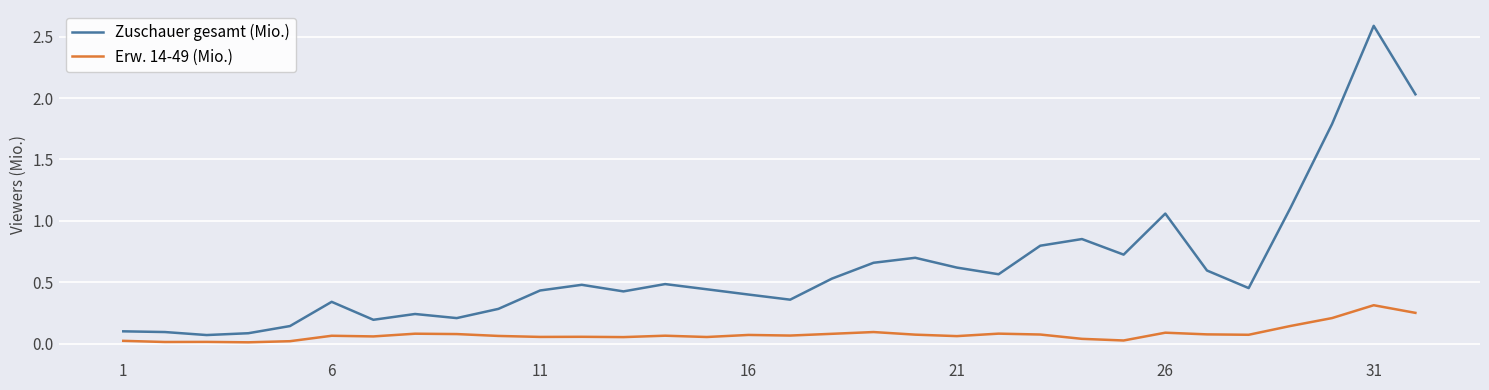

Which series has the largest range (max minus min)?

Zuschauer gesamt (Mio.)